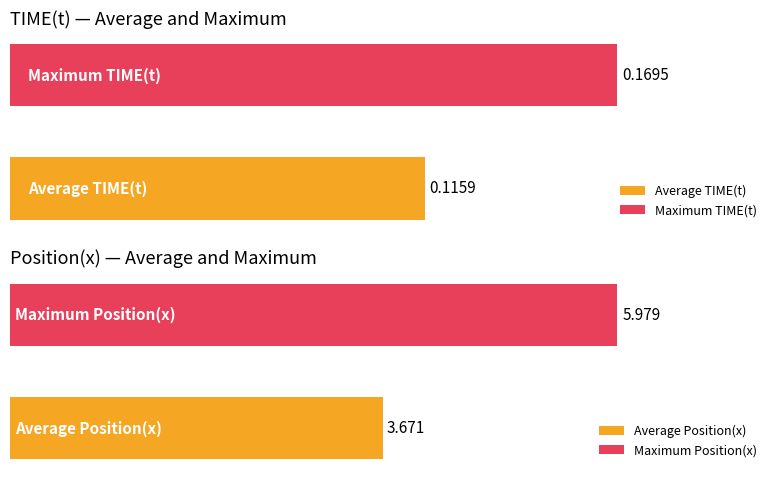

What is the value of the Position(x) bar at the 7th from the left?

6.0